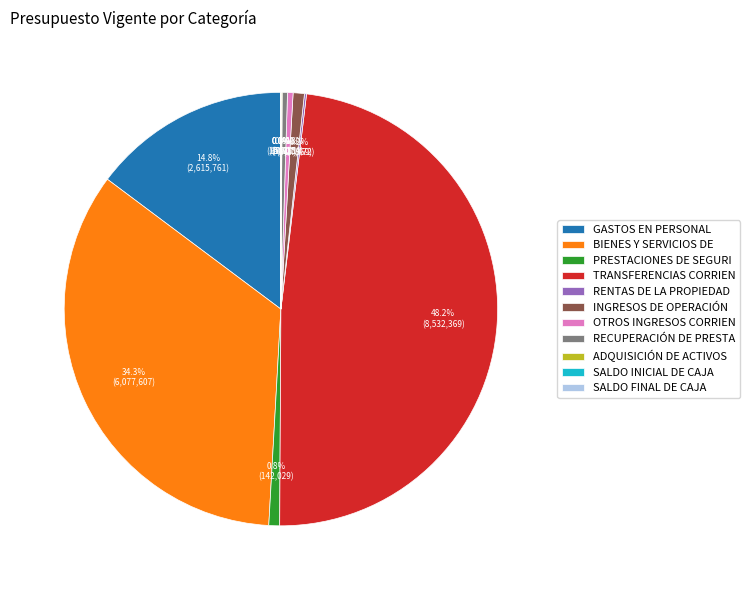

Which category has the biggest portion of the pie?

TRANSFERENCIAS CORRIEN